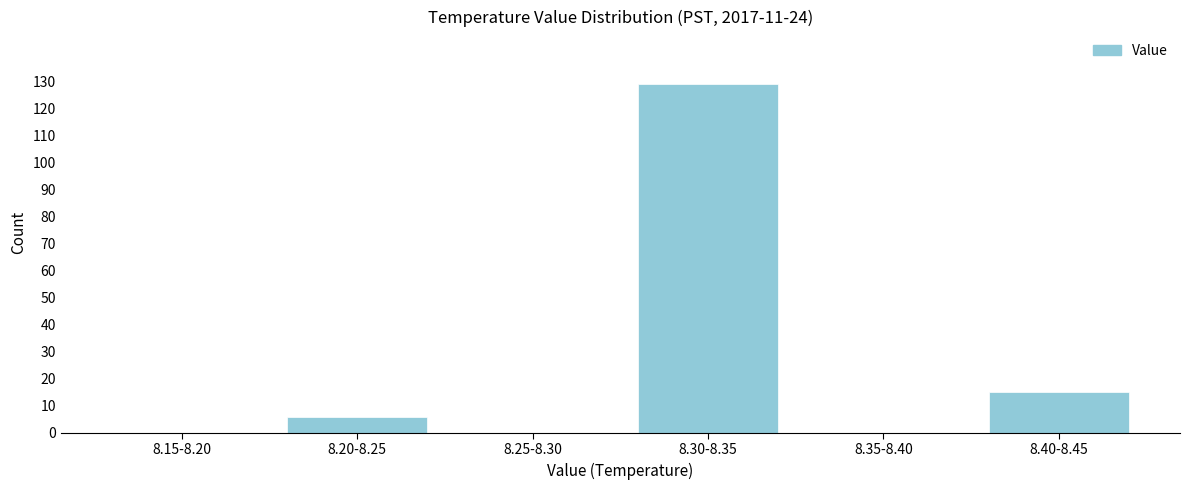

Reading left to right, extract all data points from this chart.

8.15-8.20=0	8.20-8.25=6	8.25-8.30=0	8.30-8.35=129	8.35-8.40=0	8.40-8.45=15